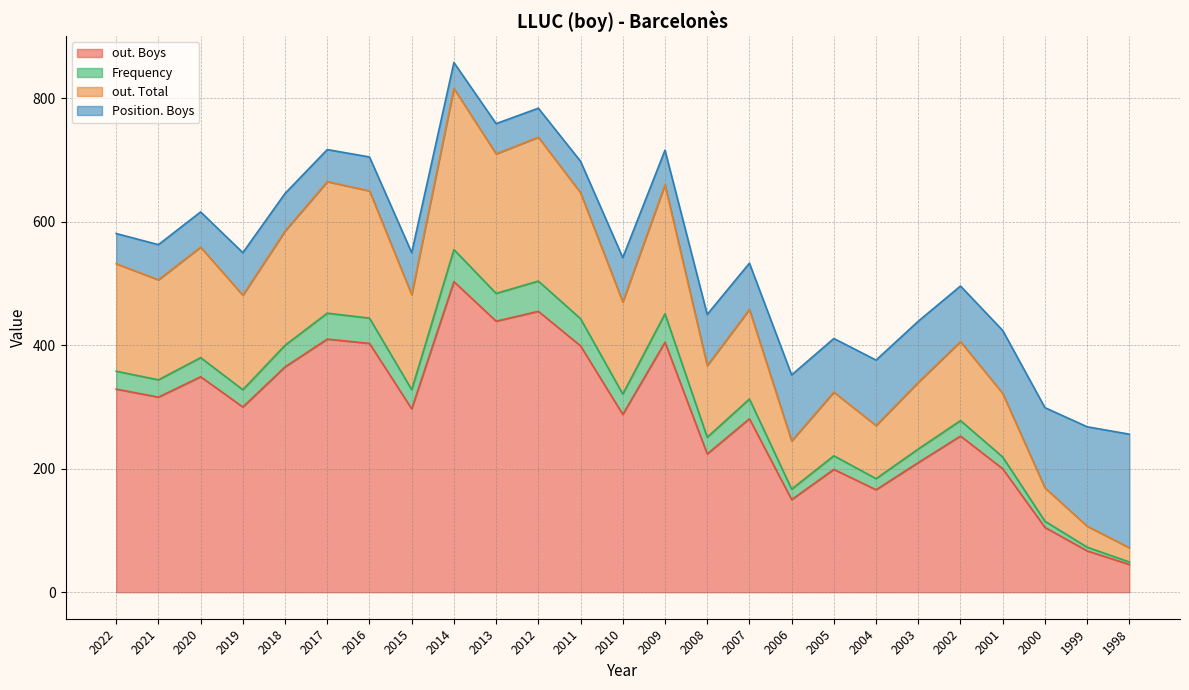

True or false: out. Total and Frequency intersect in this chart.

False